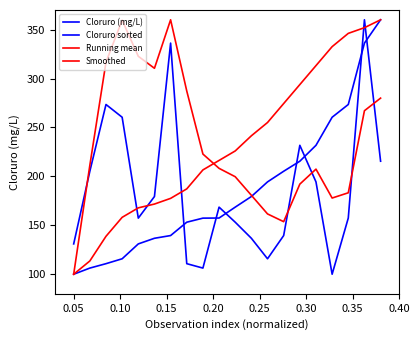

How many lines are shown in the chart?

4